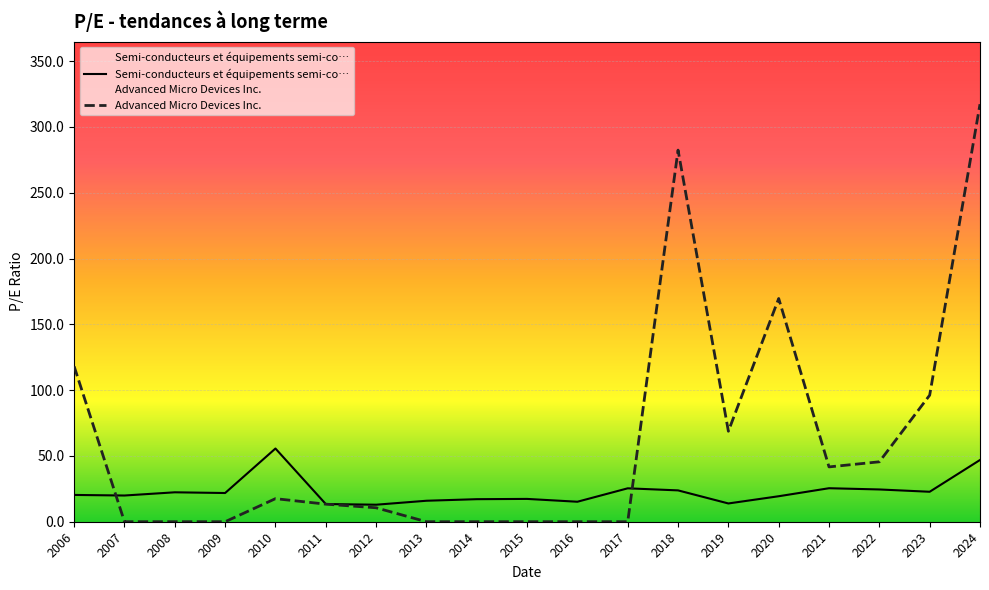

What is the sum of all Advanced Micro Devices Inc. values?

1180.9